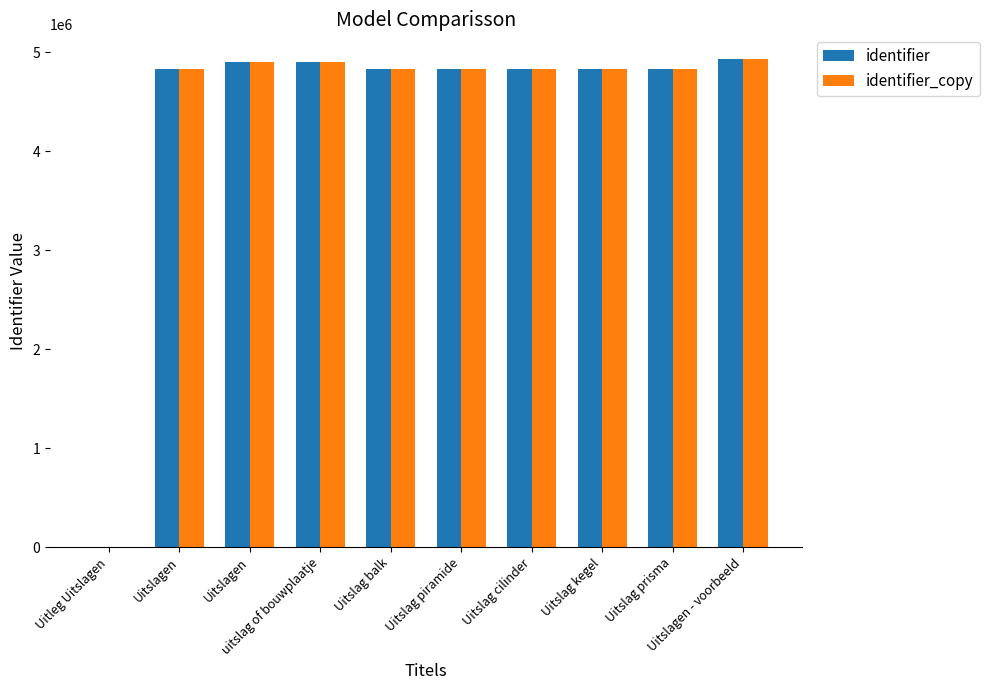

Does the chart contain stacked bars?

No